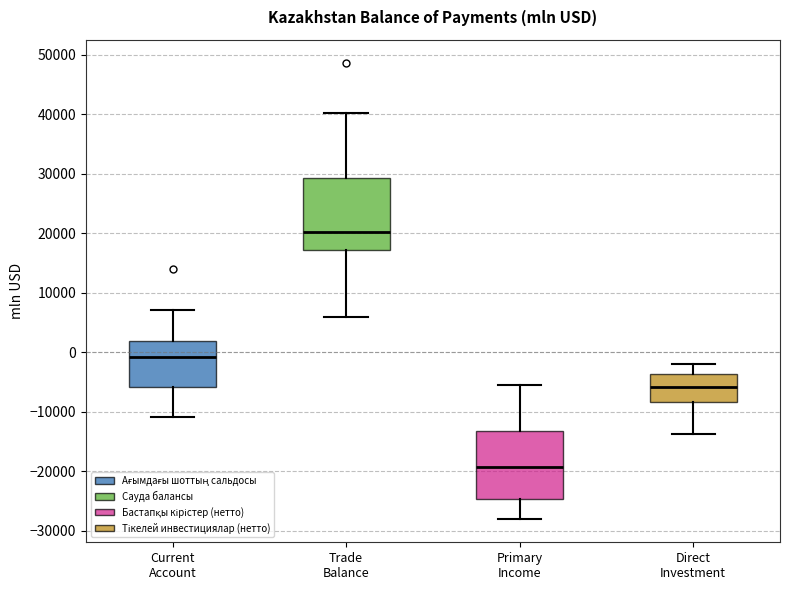

Reading left to right, read every box against the y-axis: the position of its median line, the range the box covers, and the ends of its whiskers. The values are not printed on the chart, so give them approximately, as read against the axis.

Current Account: median -1000, box -6000 to 2000, whiskers -11000 to 7000
Trade Balance: median 20000, box 17000 to 29000, whiskers 6000 to 40000
Primary Income: median -19000, box -25000 to -13000, whiskers -28000 to -6000
Direct Investment: median -6000, box -8000 to -4000, whiskers -14000 to -2000